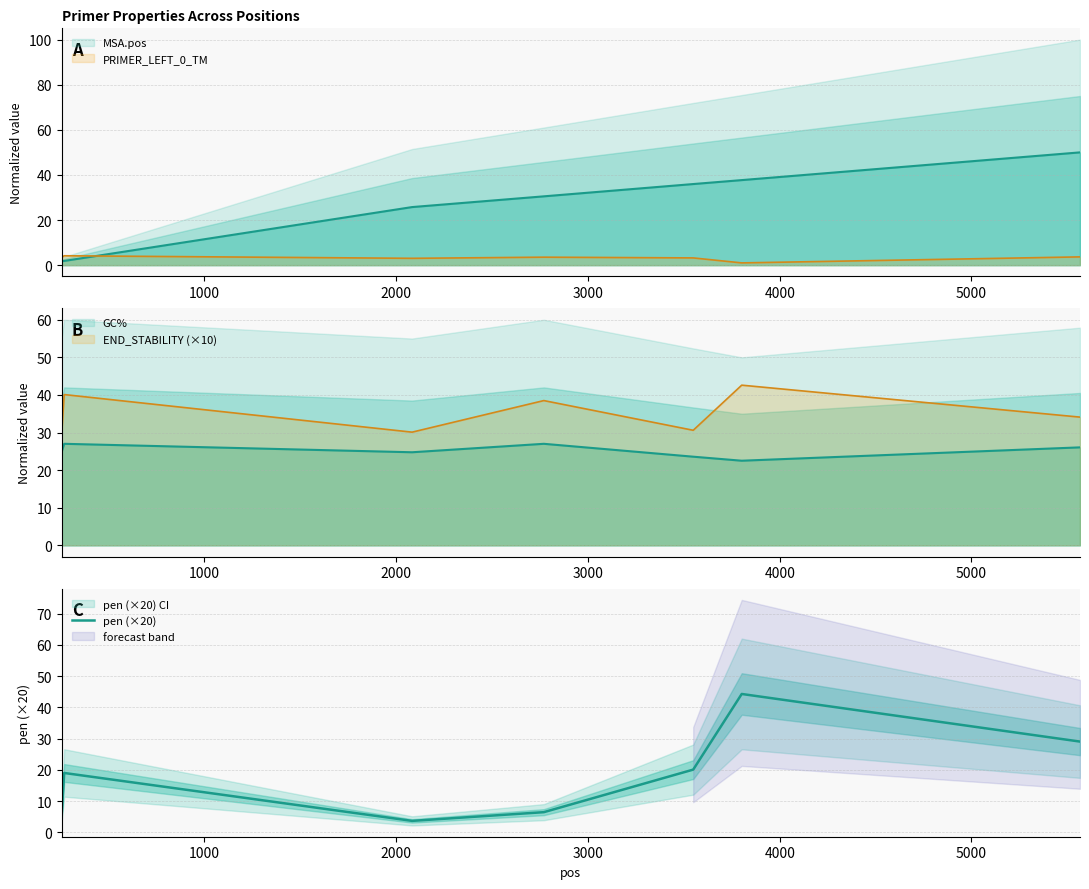

How many points are lower than both their immediate neighbors (excluding endpoints)?

1